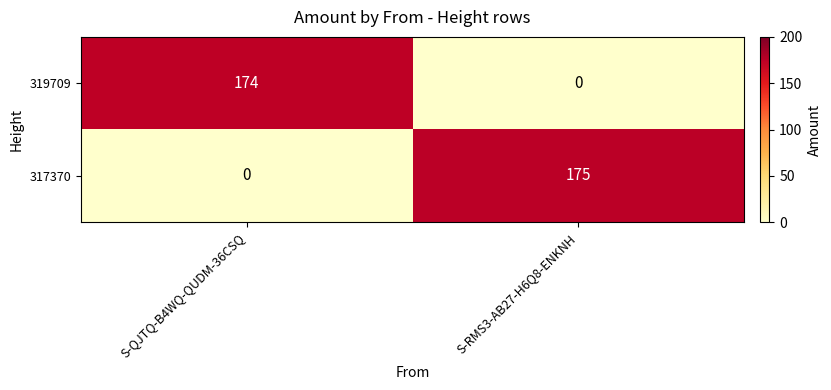

How many values in 319709 are above zero?

1